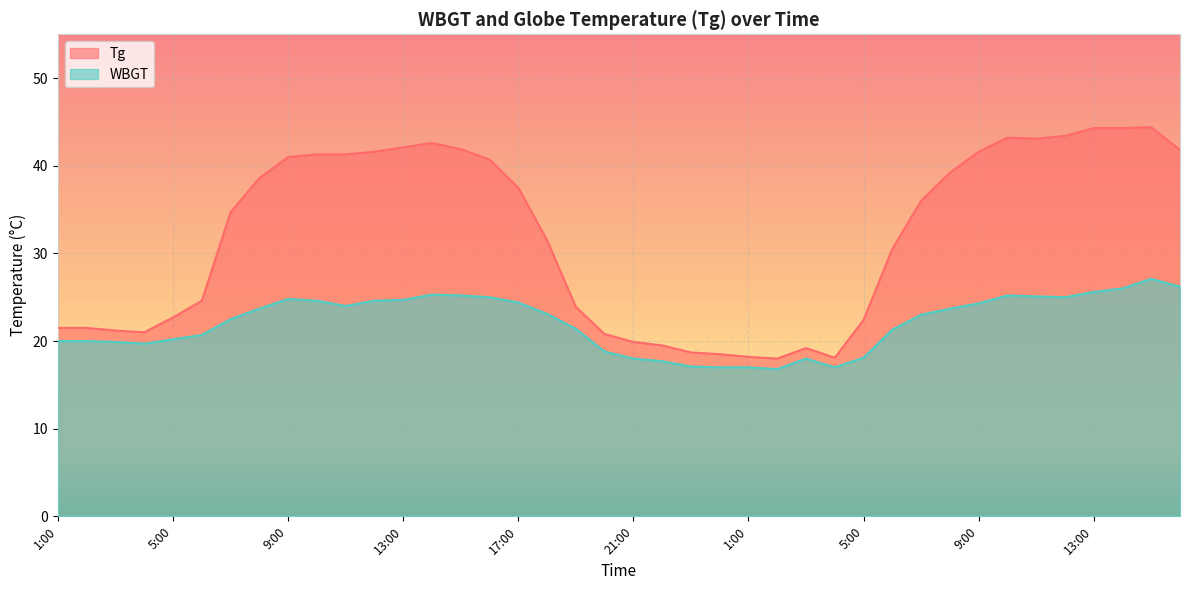

What is the approximate value of WBGT at 2:00?

16.8